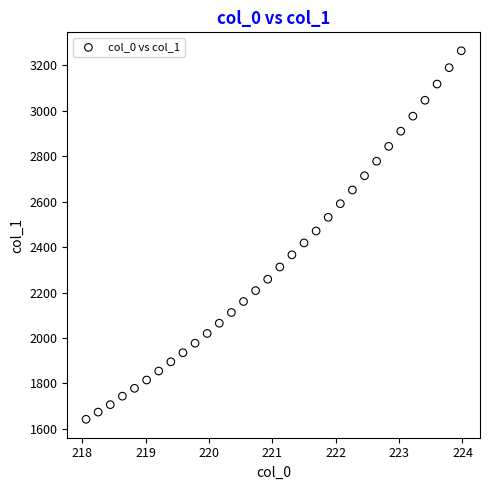

What is the range of Y values (max minus min)?

1623.0